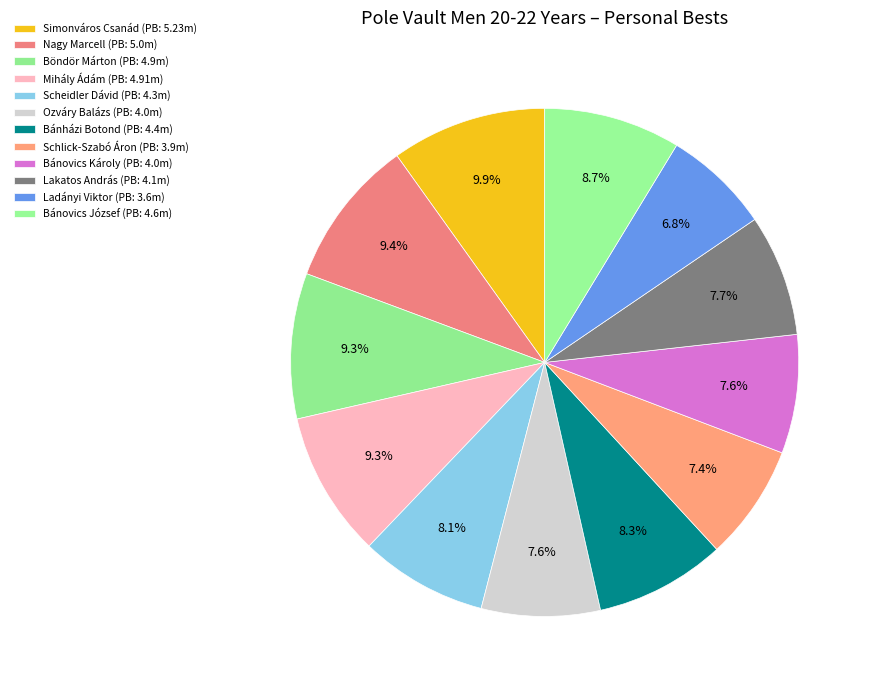

Rank the categories by value from lowest to highest.

Ladányi Viktor, Schlick-Szabó Áron, Ozváry Balázs, Bánovics Károly, Lakatos András, Scheidler Dávid, Bánházi Botond, Bánovics József, Böndör Márton, Mihály Ádám, Nagy Marcell, Simonváros Csanád